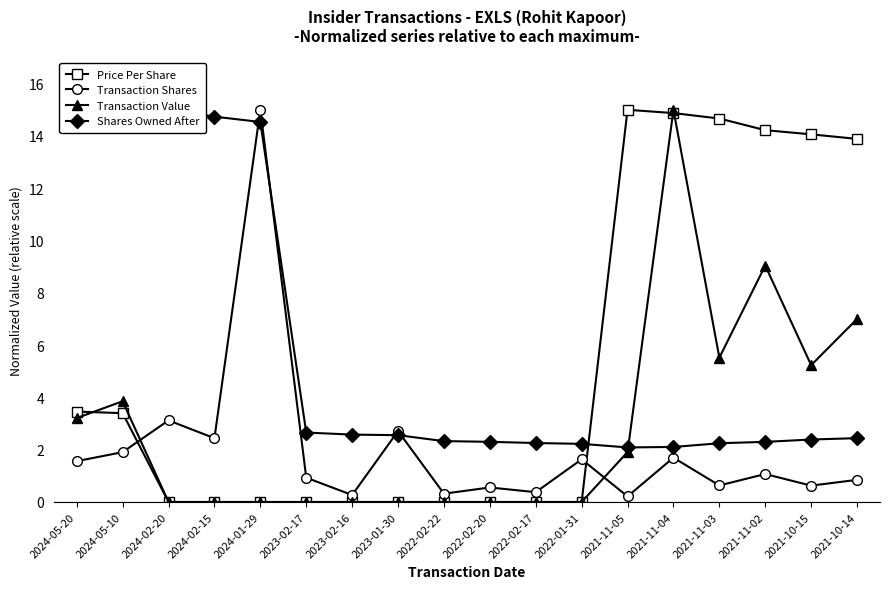

How many distinct data groups are displayed?

4